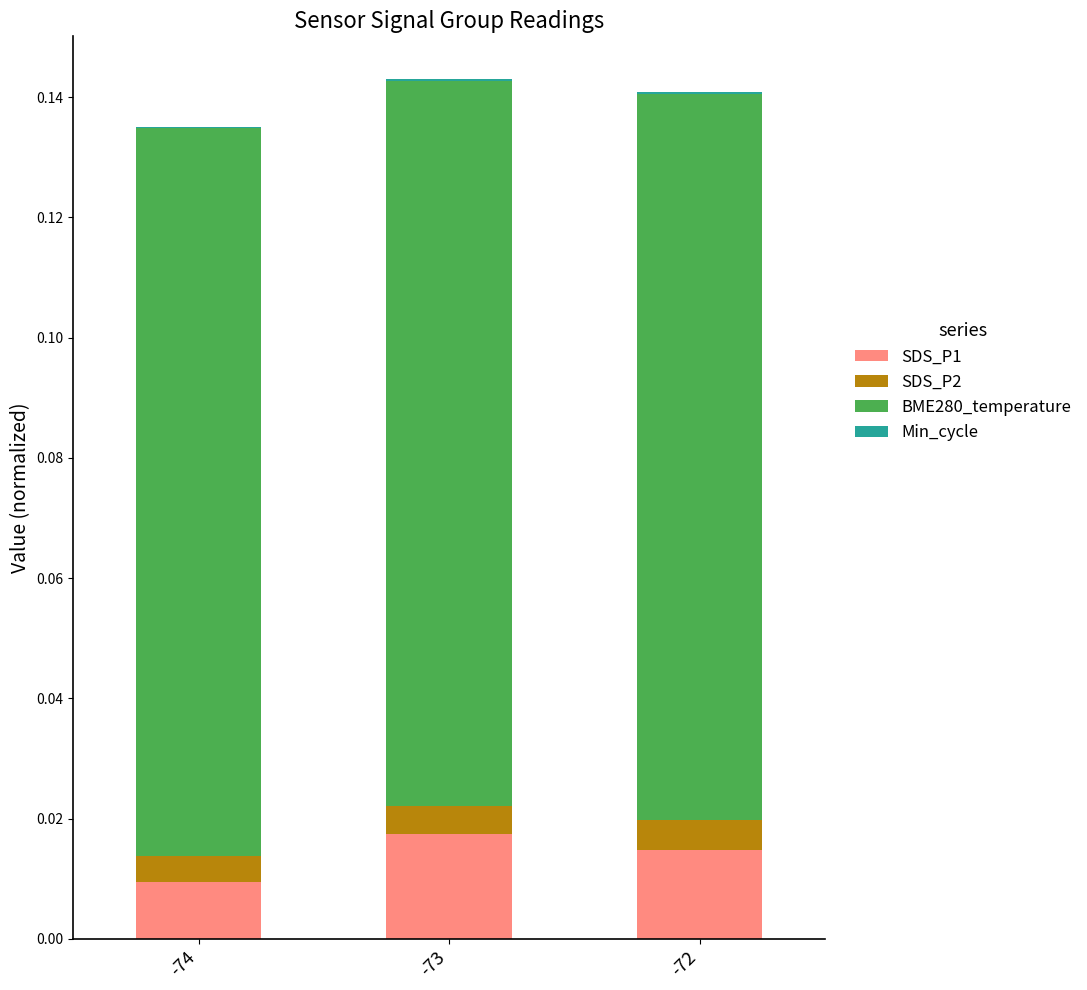

Count the number of categories in the chart.

3